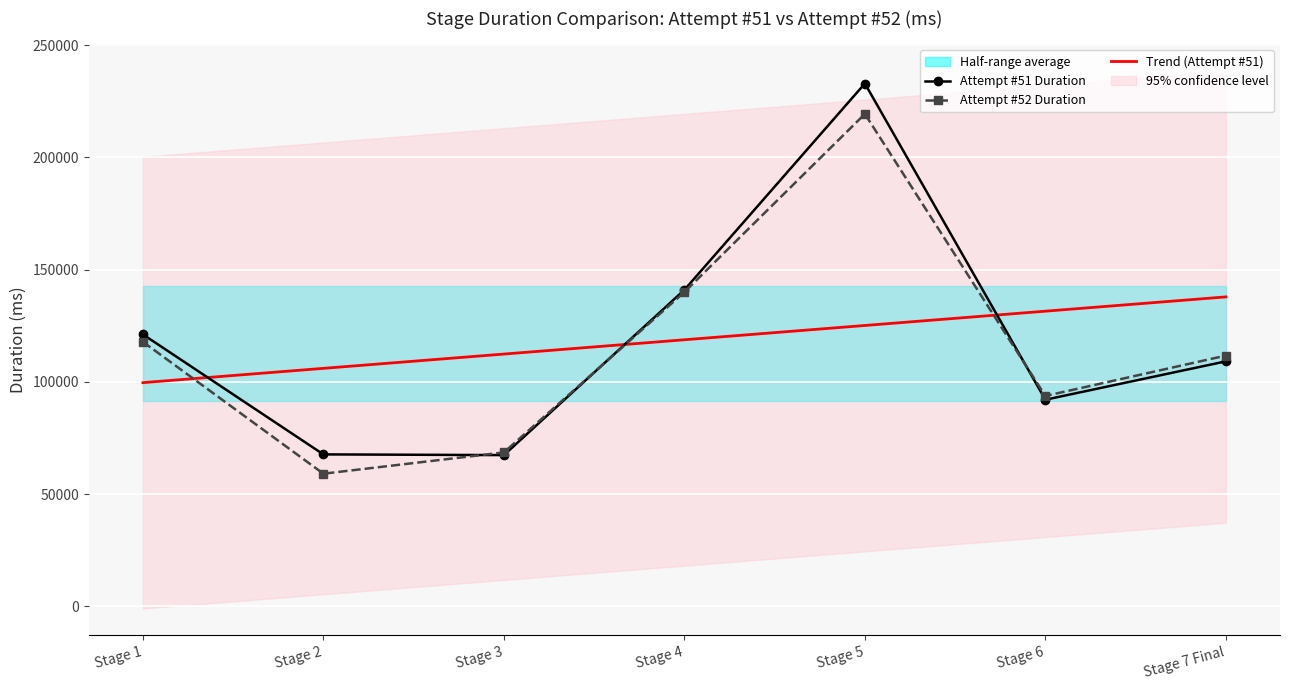

What is the total value across all series at Stage 2?

232658.3